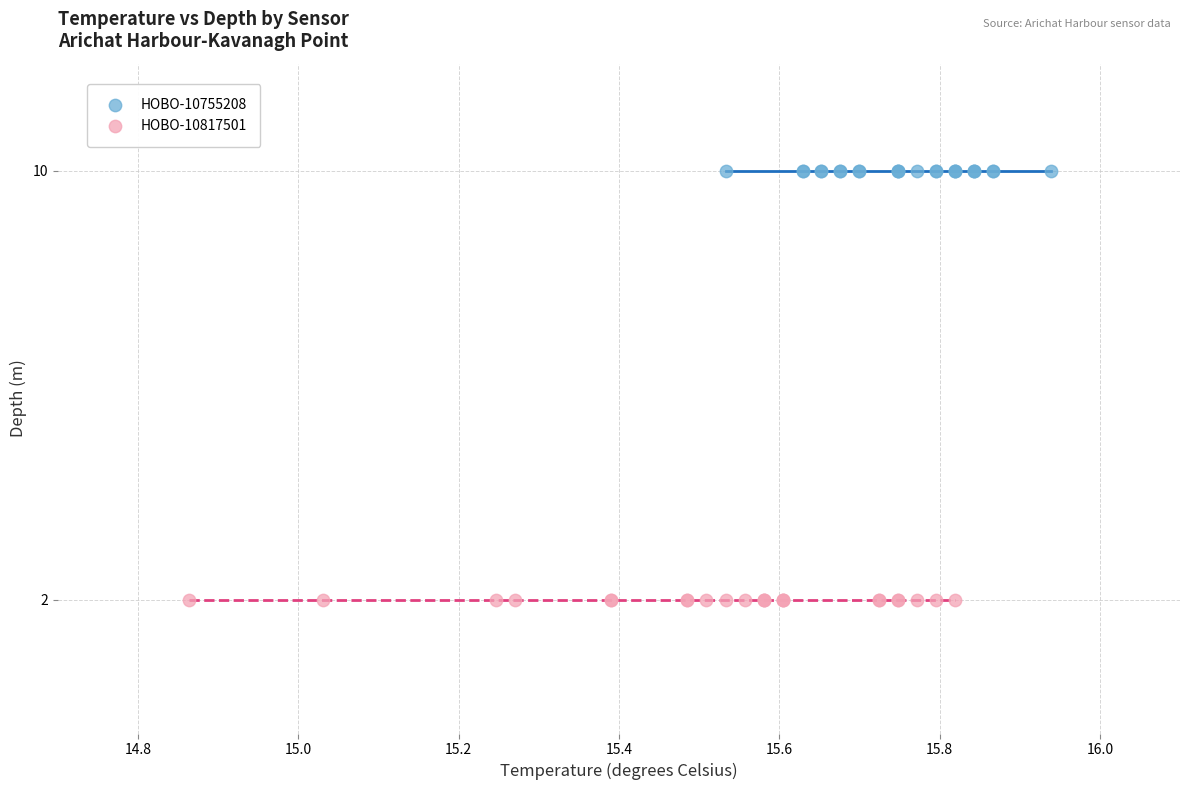

Which series contains the lowest Y value?

HOBO-10817501